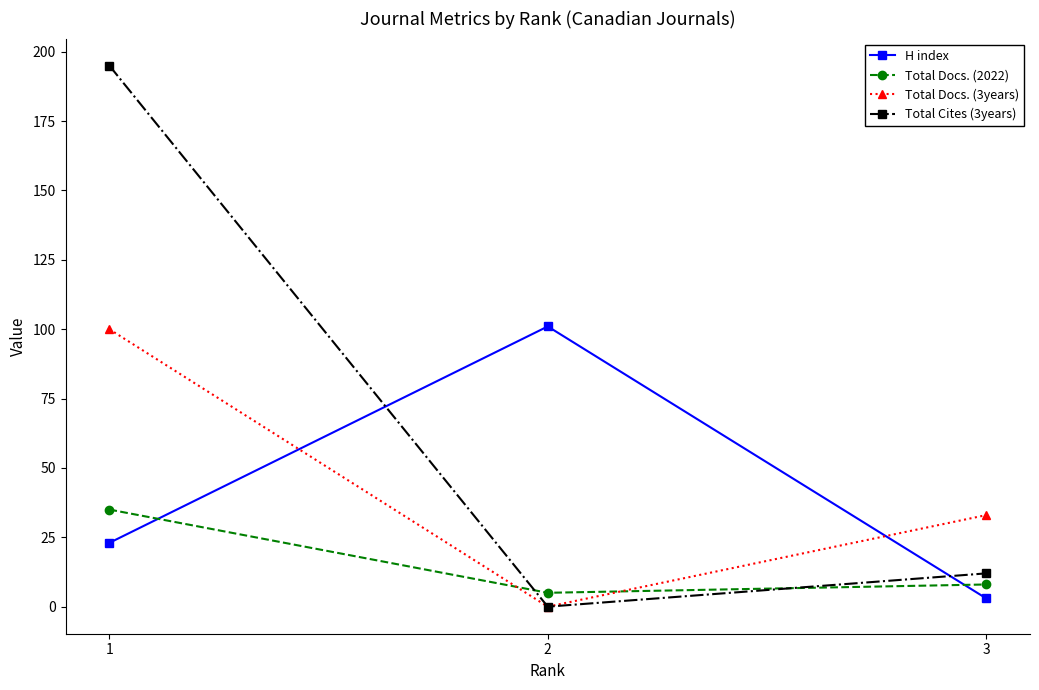

What is the greatest value displayed?

195